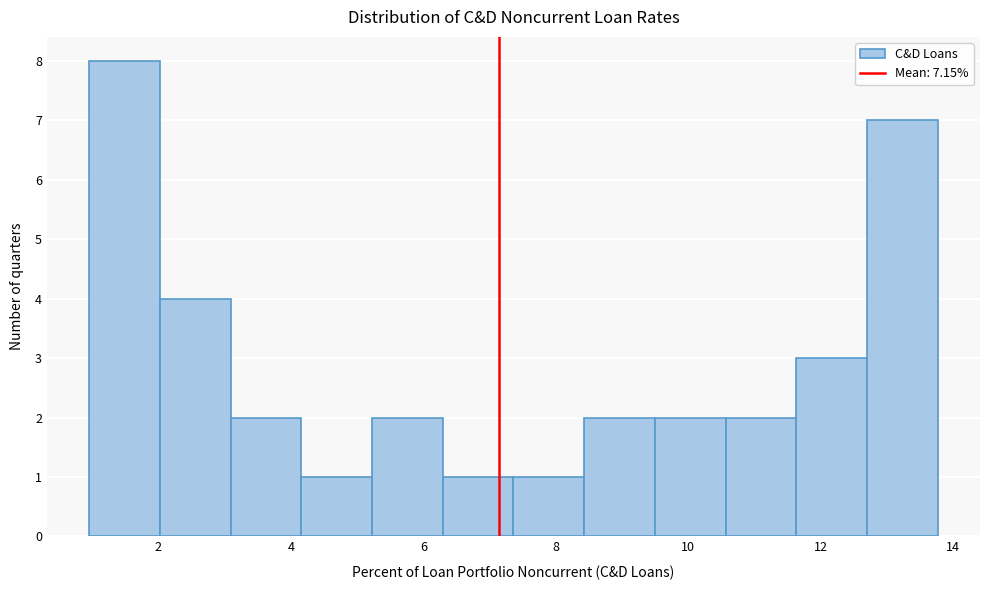

What is the height of the bar covering 9.4 to 10.6 on the x-axis? Neither the bar edges nor the heights are printed on the chart, so give them approximately, as read against the axes.

2